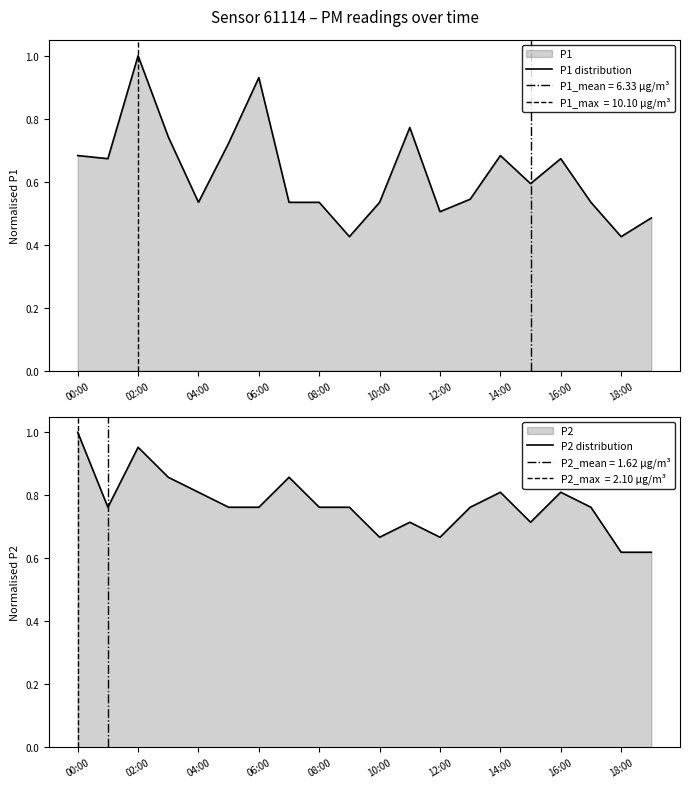

Does the chart display data point markers on the line(s)?

No